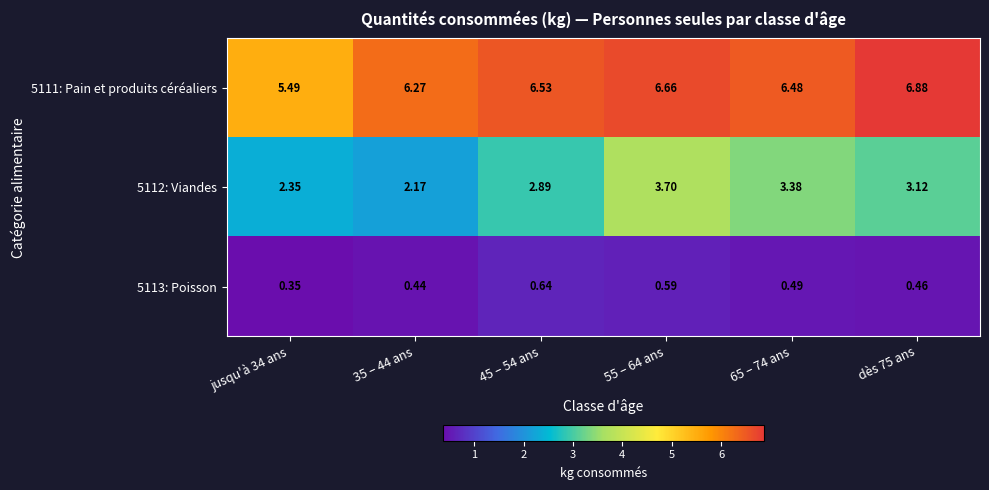

Which series changed the most between 65 – 74 ans and dès 75 ans?

5111: Pain et produits céréaliers